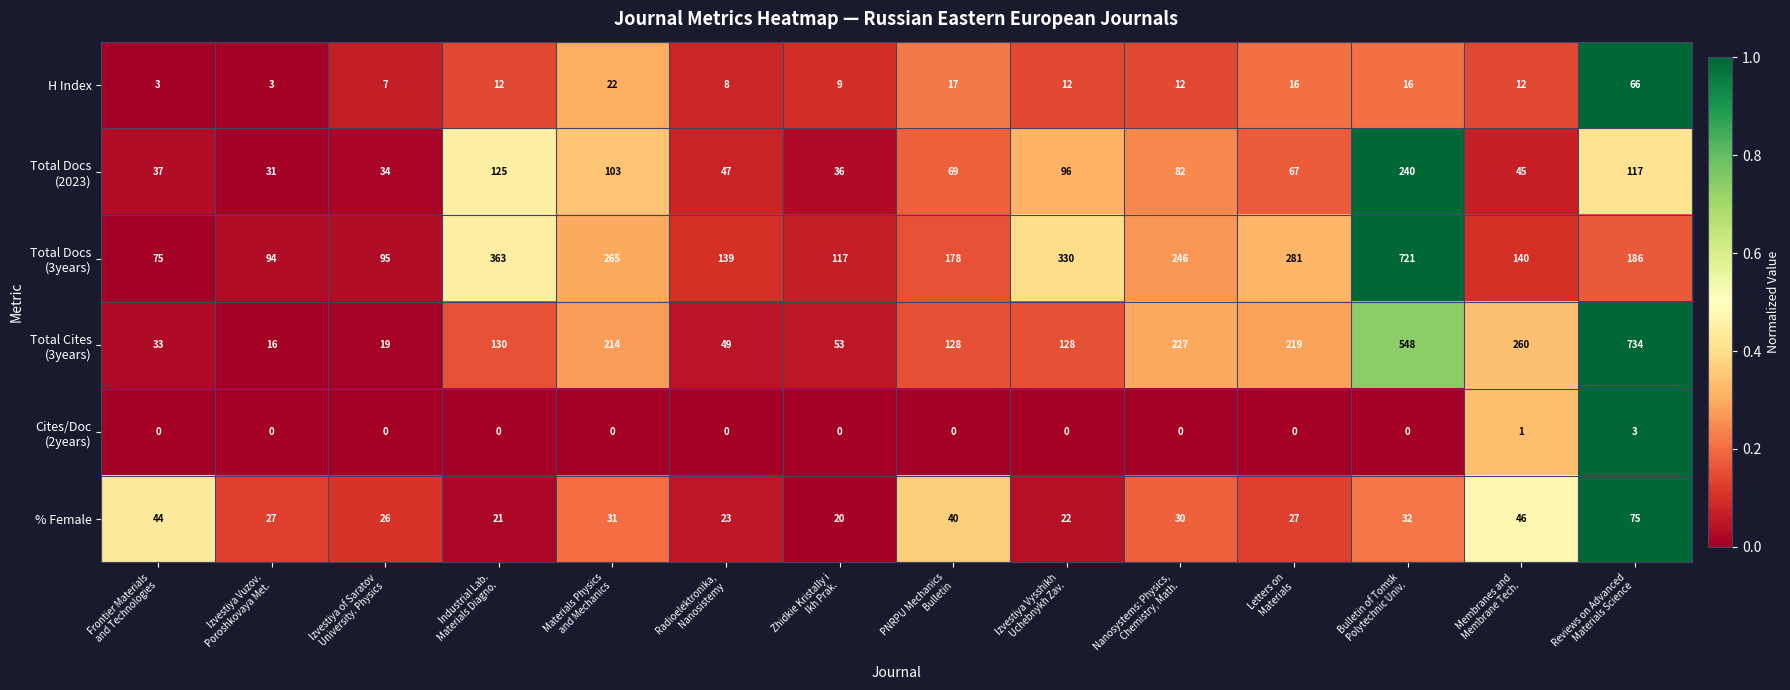

What is the difference between the maximum and minimum values in the % Female series?

55